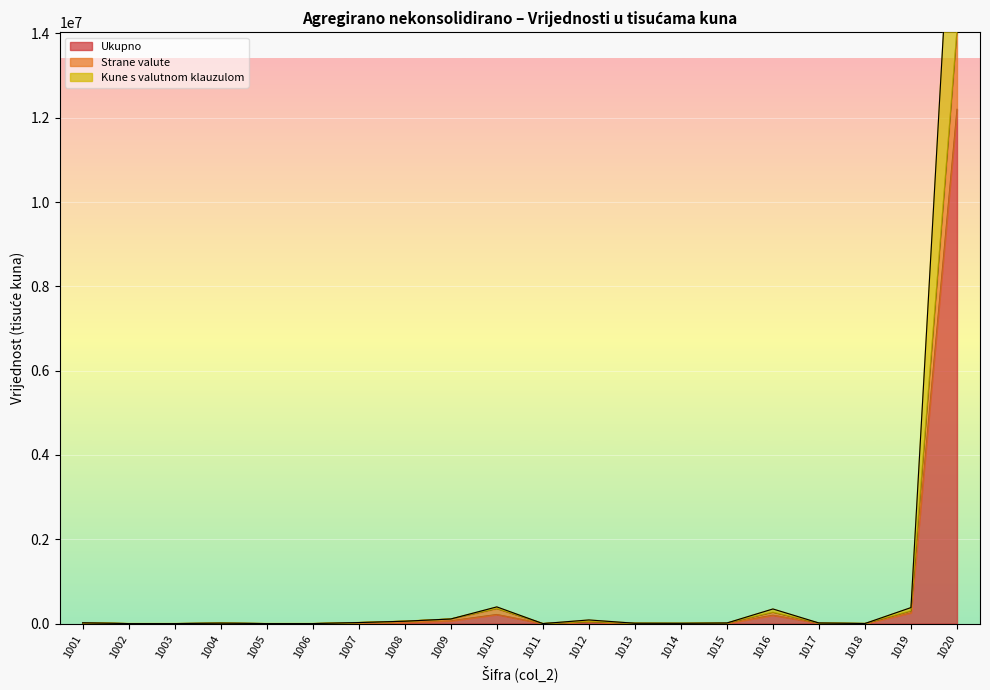

Read the Ukupno value at 1005, to the nearest 10.

10